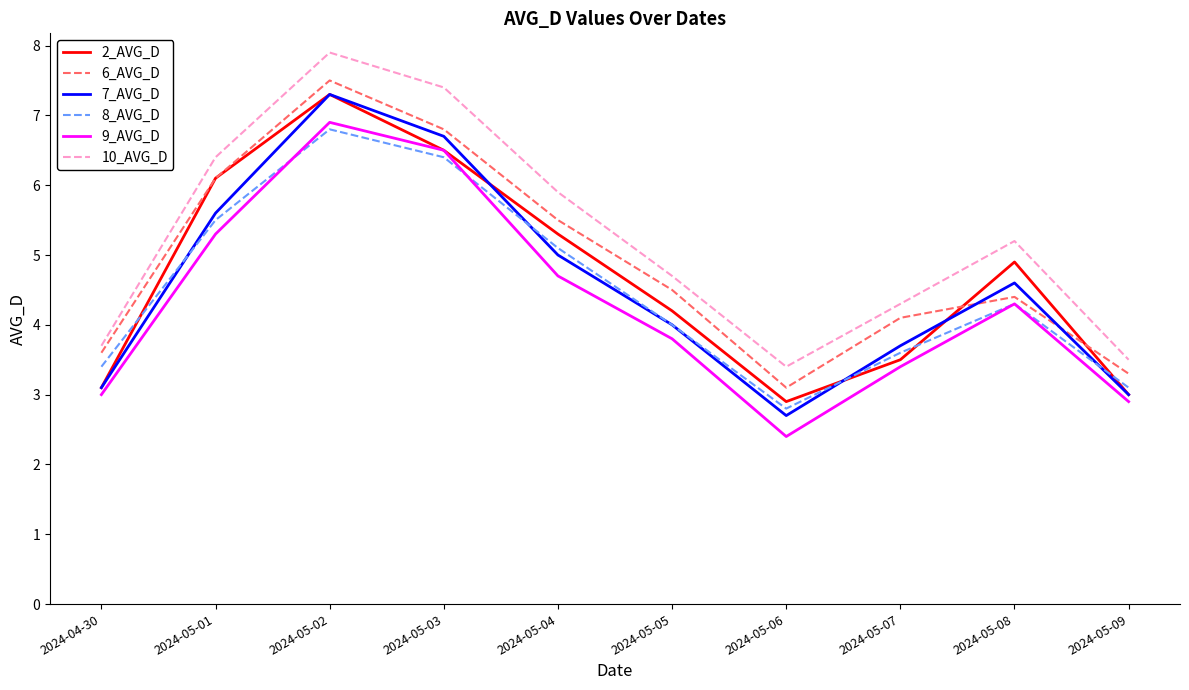

What is the sum of the 7_AVG_D values at 2024-05-01 and 2024-05-09?

8.6